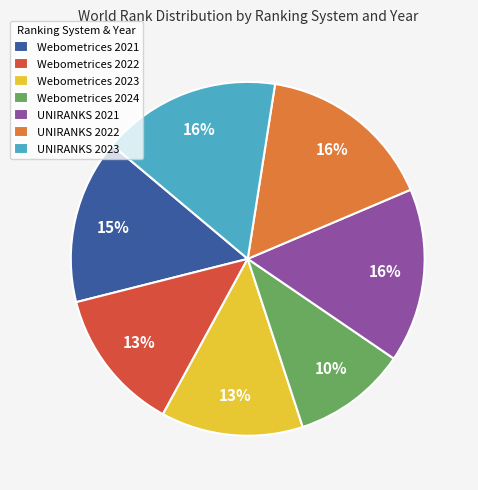

To the nearest percent, what is the average slice percentage?

14%